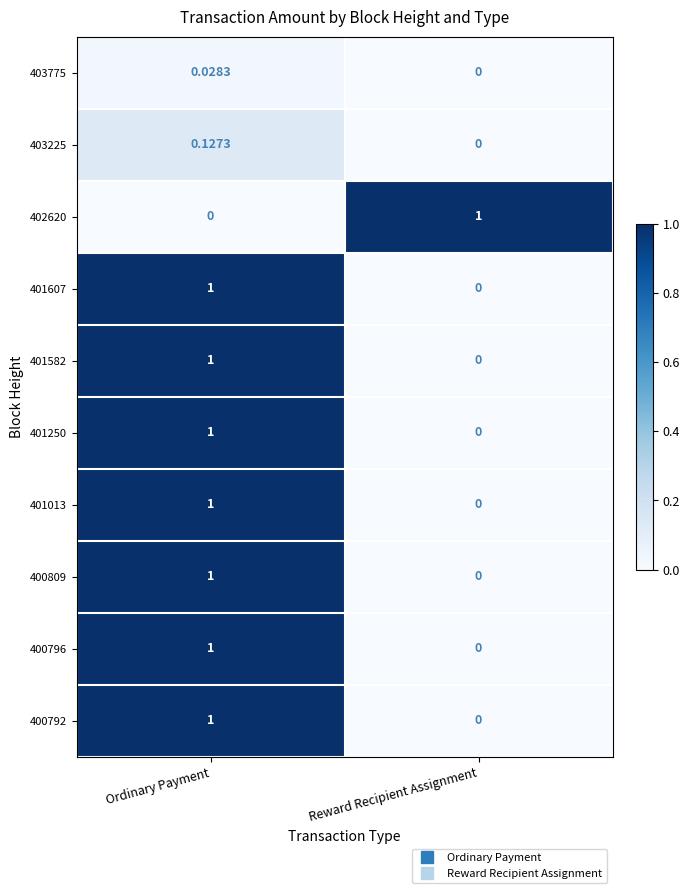

At which category is the sum across all series the highest?

Ordinary Payment